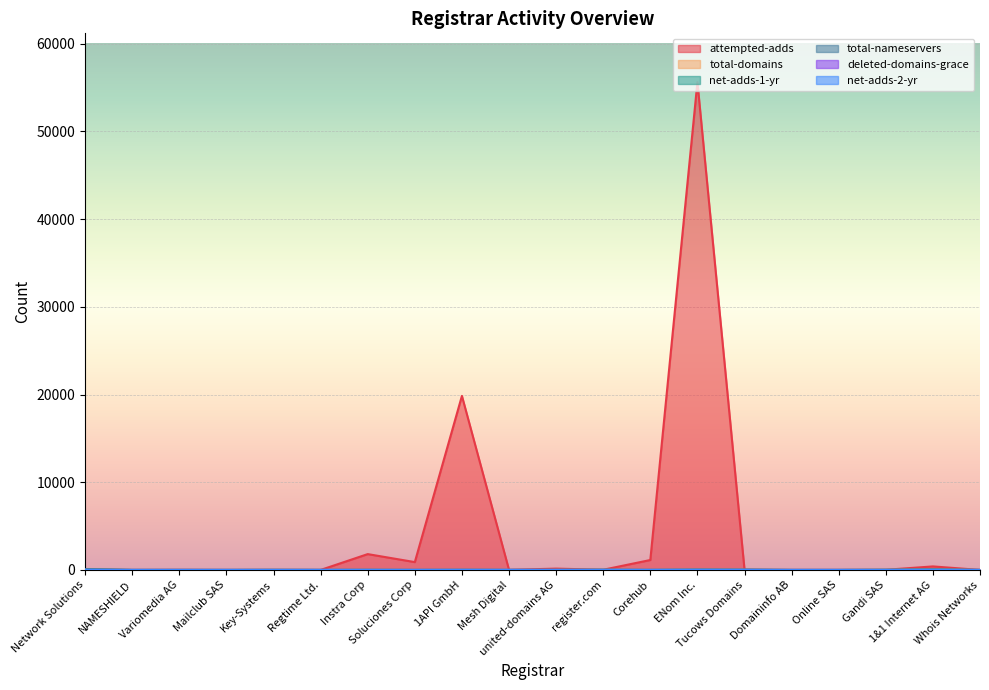

The value of total-domains at Regtime Ltd. is 1. True or false?

False